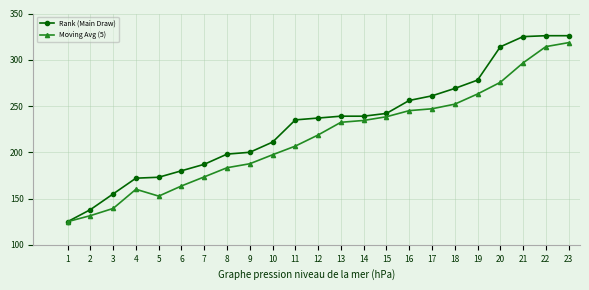

Reading right to left, extract all data points from this chart.

Rank (Main Draw): 326.0	326.0	325.0	314.0	278.0	269.0	261.0	256.0	242.0	239.0	239.0	237.0	235.0	211.0	200.0	198.0	187.0	180.0	173.0	172.0	155.0	138.0	125.0
Moving Avg (5): 318.5	314.2	296.6	275.6	263.0	252.0	247.0	245.0	238.4	234.4	232.4	218.7	206.7	197.3	187.6	183.3	173.4	163.6	152.6	160.0	139.3	131.5	125.0